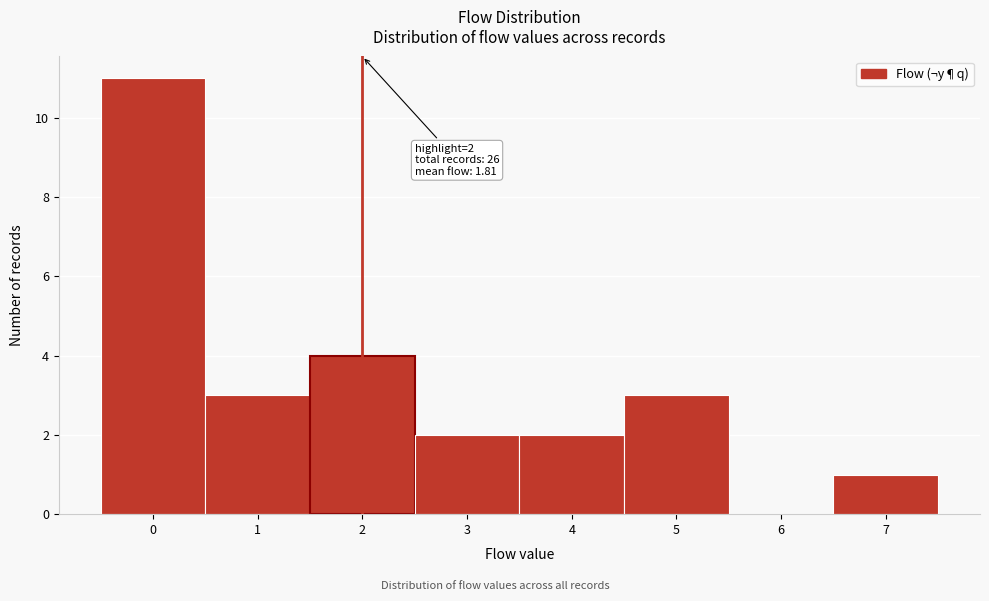

Over which range of the x-axis is the bar tallest?

-0.5 to 0.5